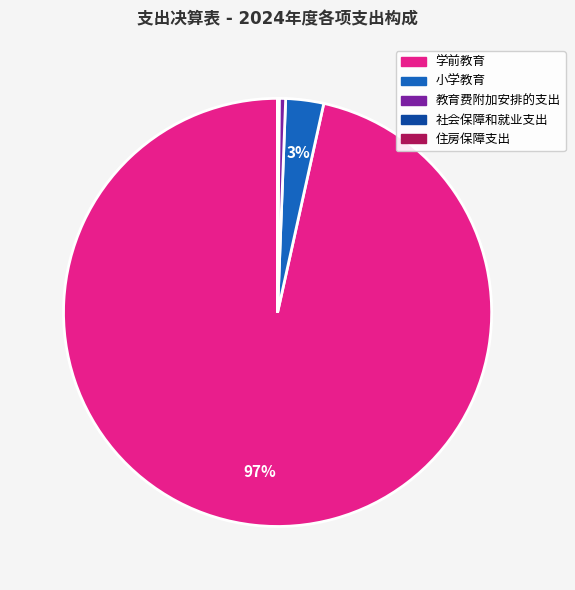

Which category has the biggest portion of the pie?

学前教育